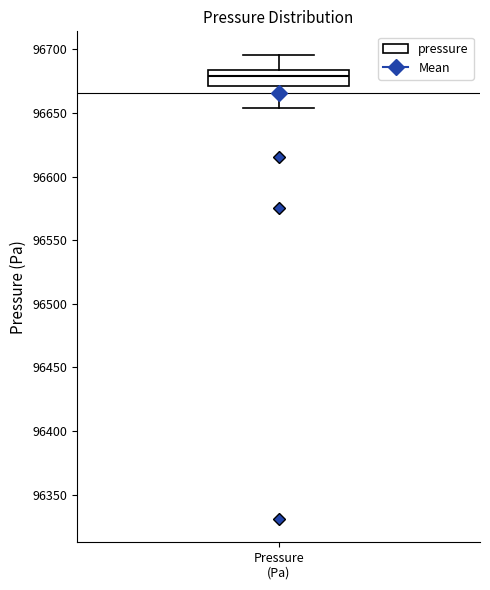

Where is the lower edge of the box for Pressure (Pa) on the y-axis? The values are not printed on the chart, so give them approximately, as read against the axis.

96670